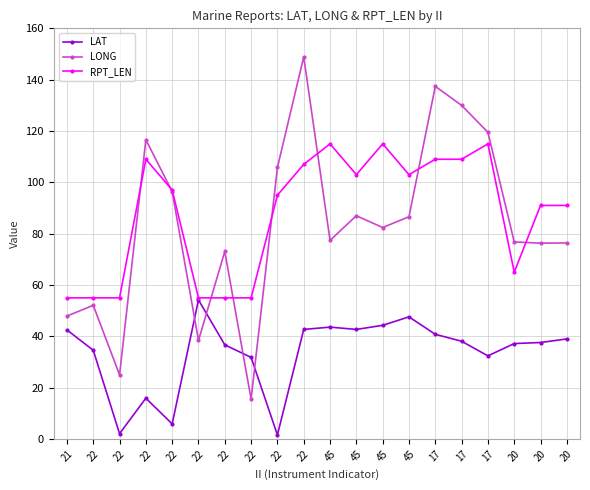

What is the difference between the LAT values at 22 and 17?

26.5